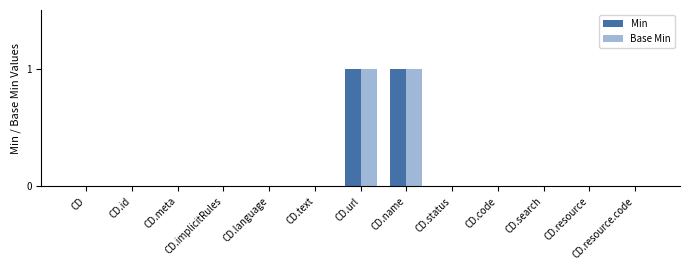

The Min series shows 0 at CD. True or false?

True